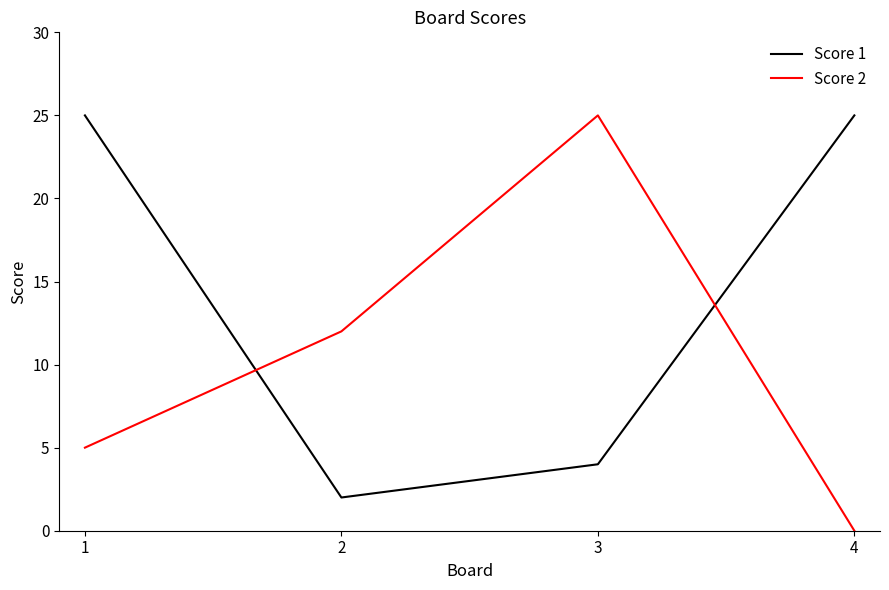

What is the sum of all Score 2 values?

42